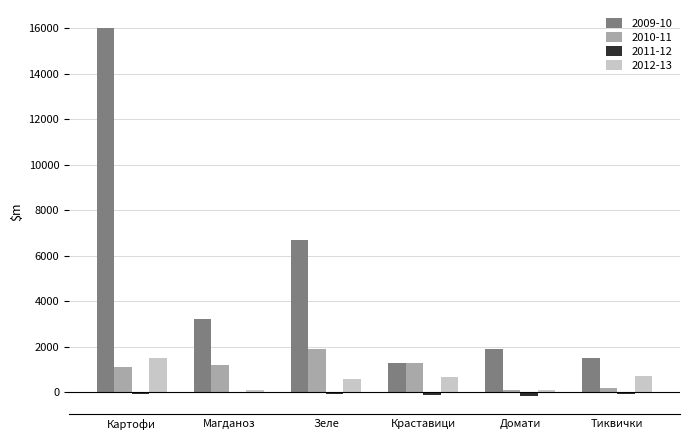

How many groups of bars are there?

6